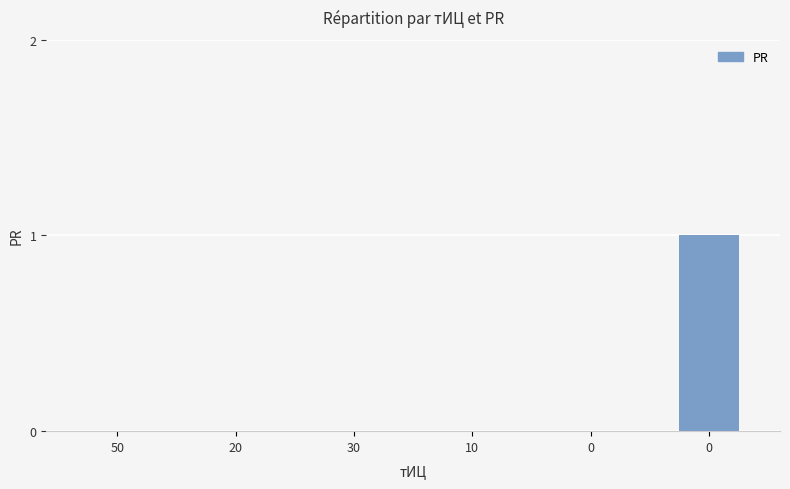

What is the label of the 4th bar from the left?

10